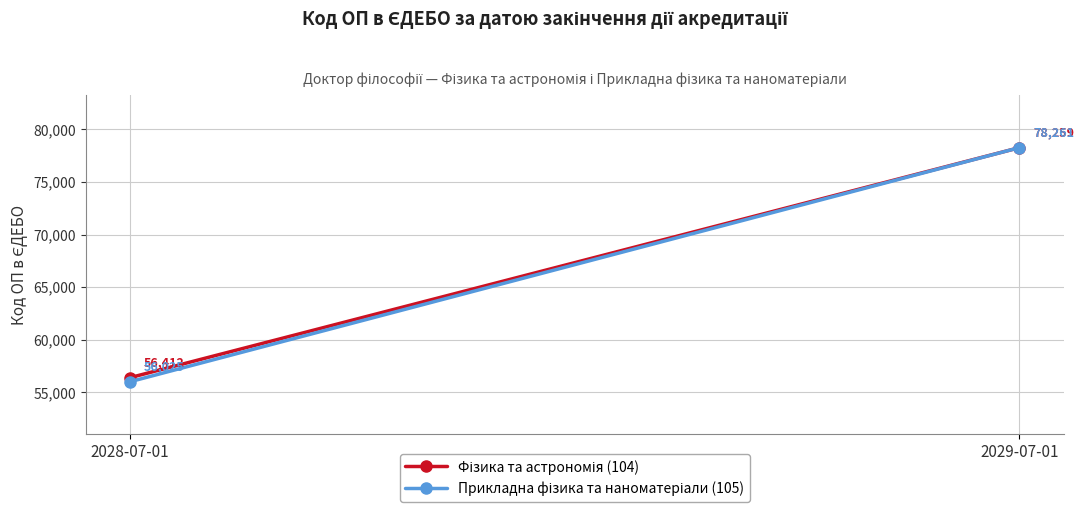

What value does the Фізика та астрономія (104) series have at 2029-07-01, to the nearest 100?

78300